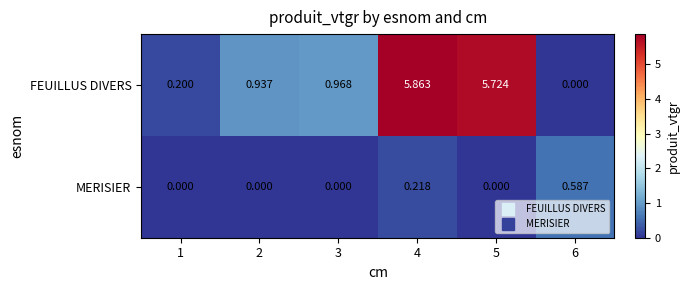

Which series changed the most between 3 and 6?

FEUILLUS DIVERS